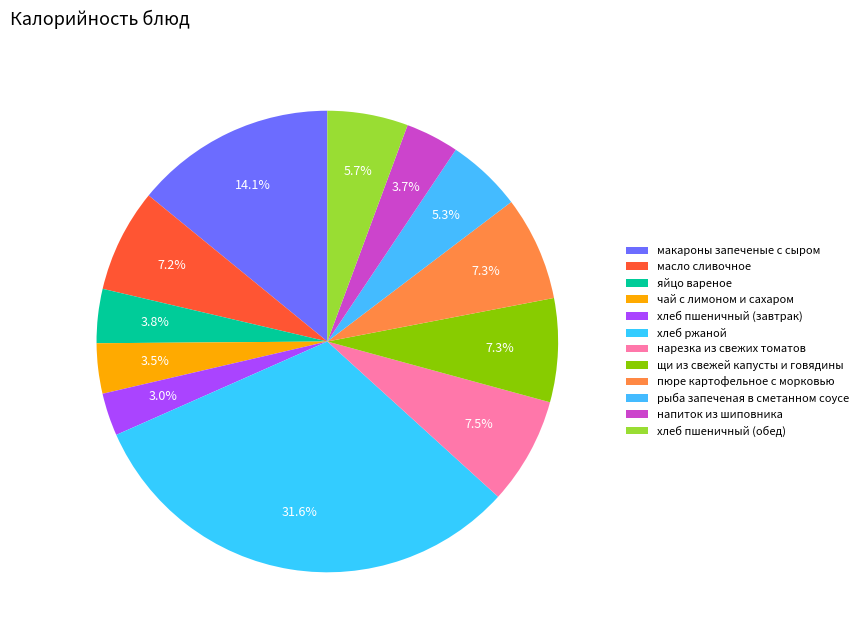

What percentage is the напиток из шиповника slice, to the nearest percent?

4%